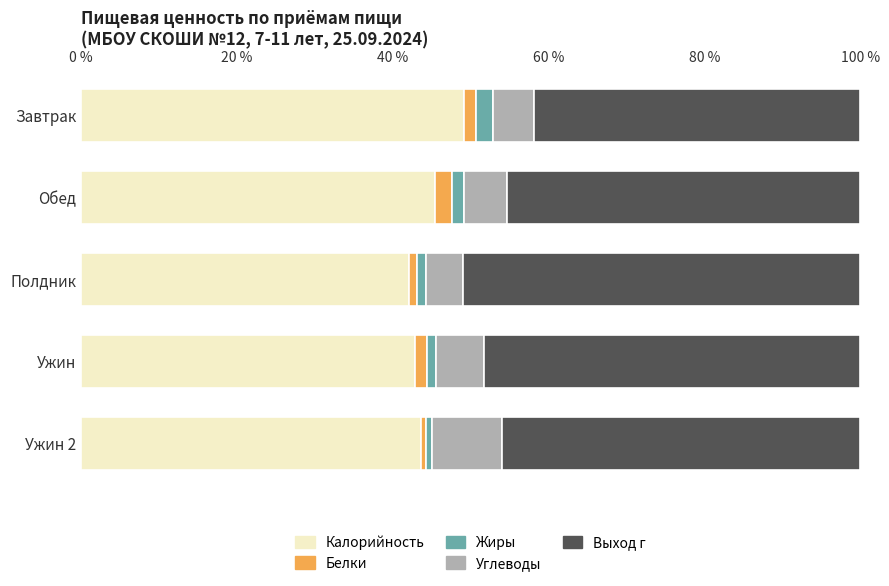

What is the difference between the second highest and second lowest values in the Калорийность series?

2.7